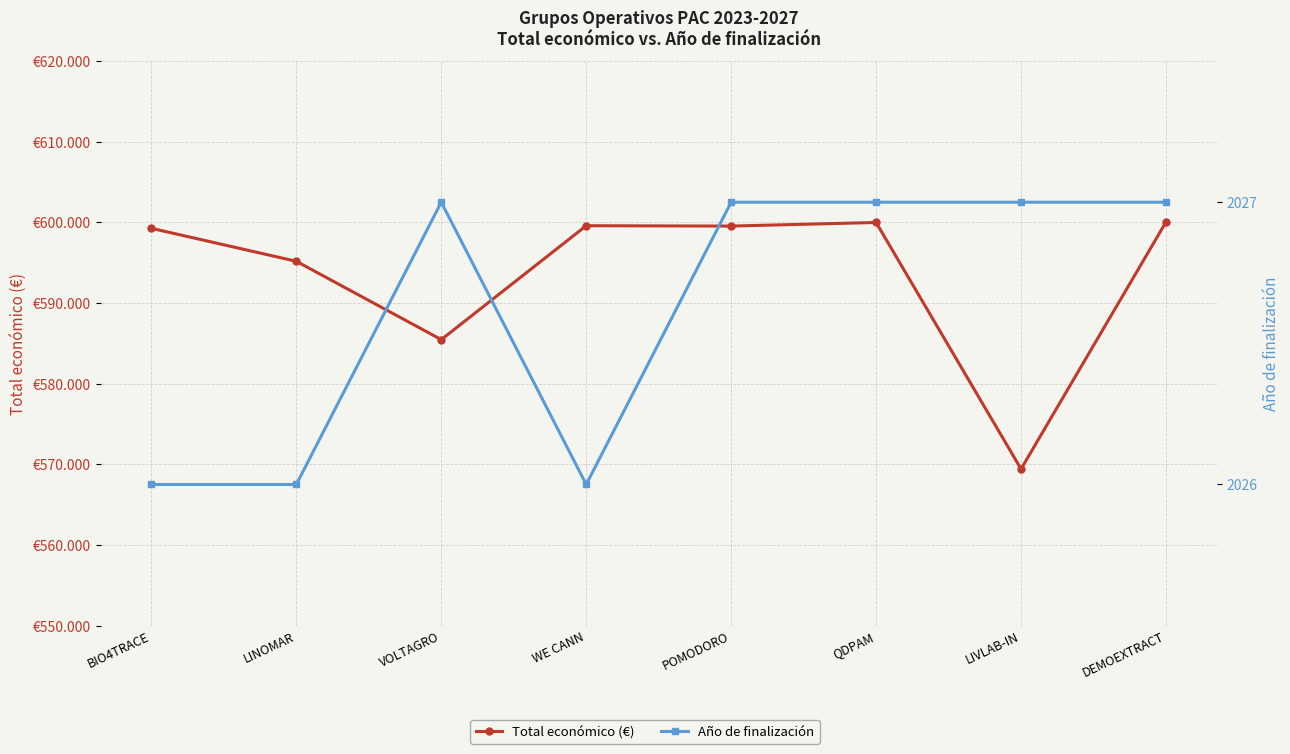

True or false: Total económico (€) and Año de finalización intersect in this chart.

False